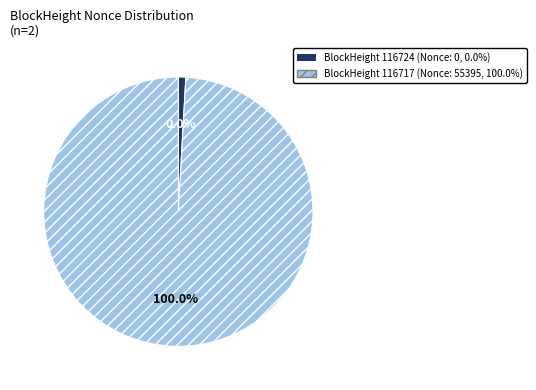

To the nearest percent, what is the average slice percentage?

50%